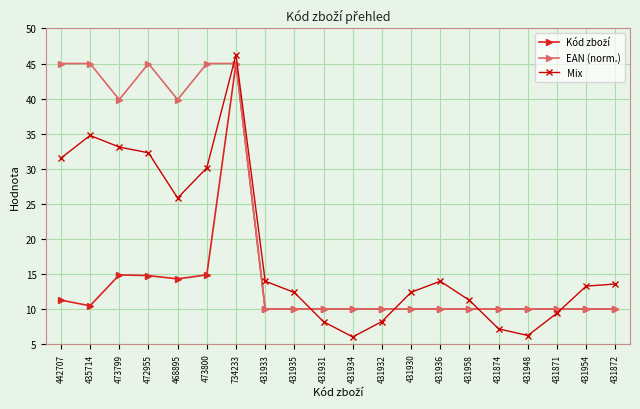

The Mix series shows 38.7 at 468895. True or false?

False